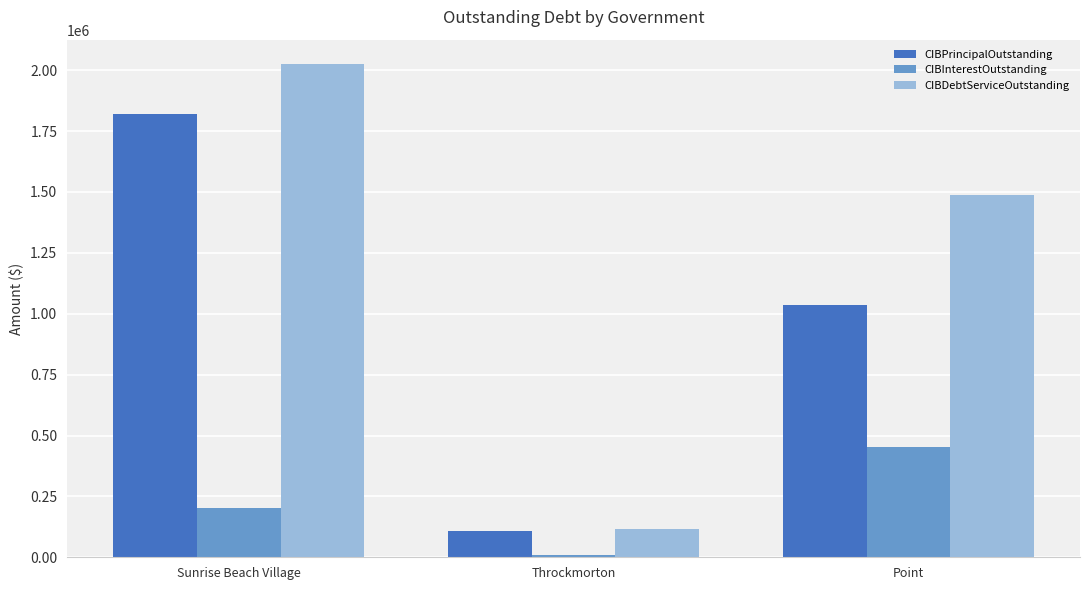

What are all the series names shown in the legend?

CIBPrincipalOutstanding, CIBInterestOutstanding, CIBDebtServiceOutstanding